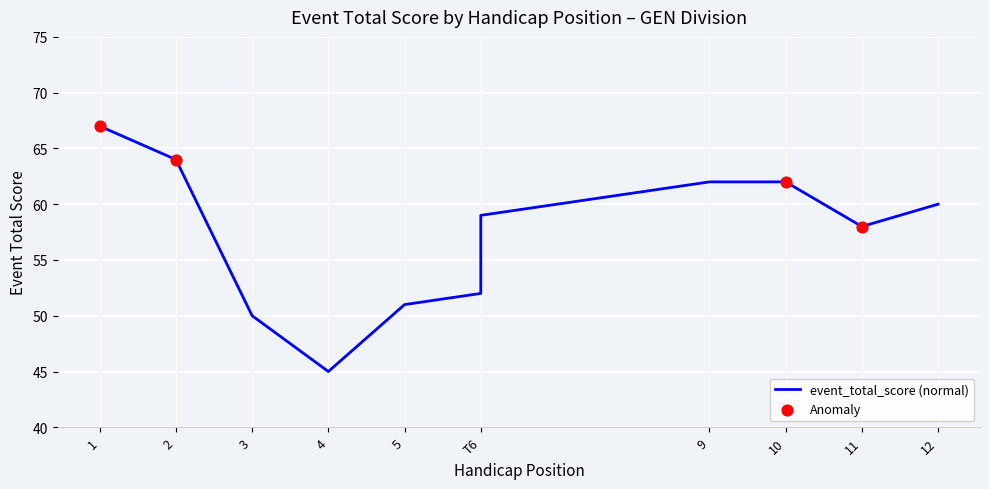

Between 12 and T6, which is larger?

12